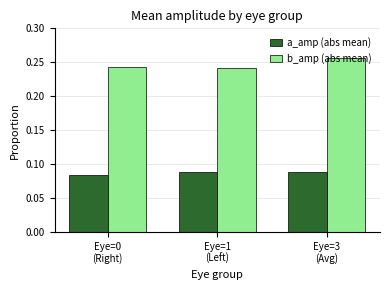

Which series has the largest range (max minus min)?

b_amp (abs mean)